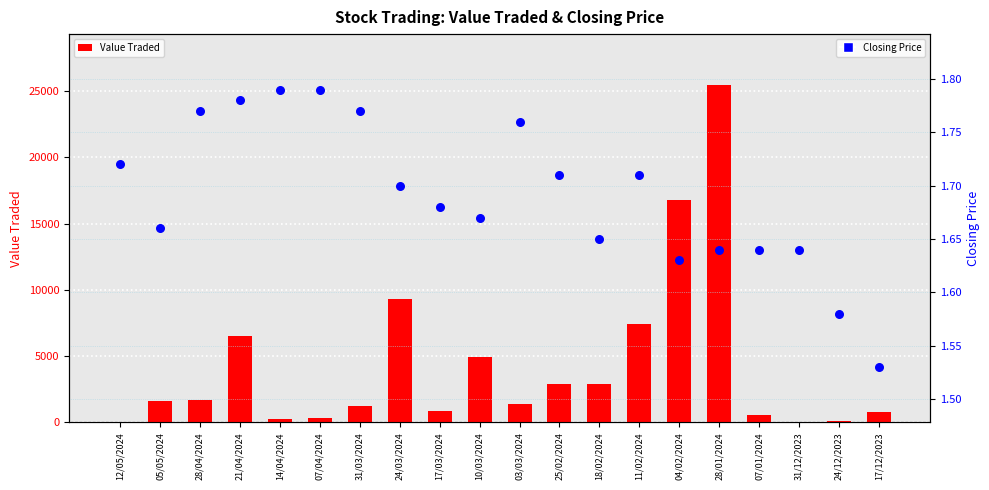

At which category is the sum across all series the highest?

28/01/2024